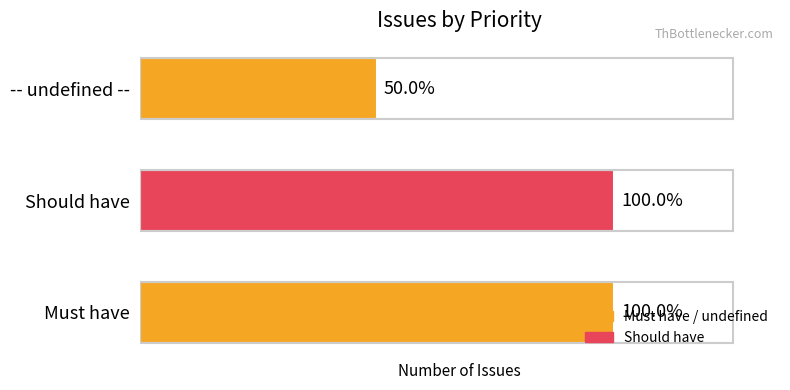

List the labels in order of value, largest first.

Must have, Should have, -- undefined --